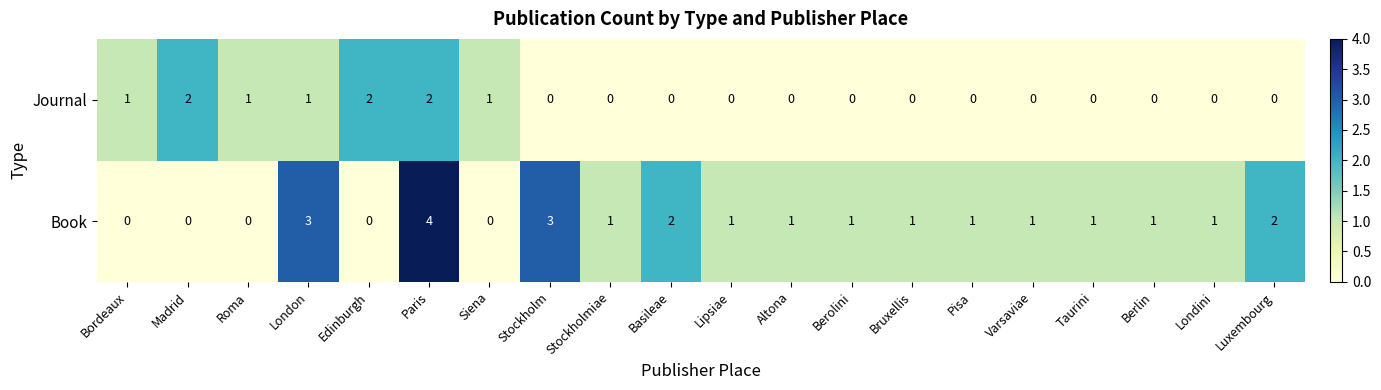

True or false: Journal has a value of 3 at Edinburgh.

False